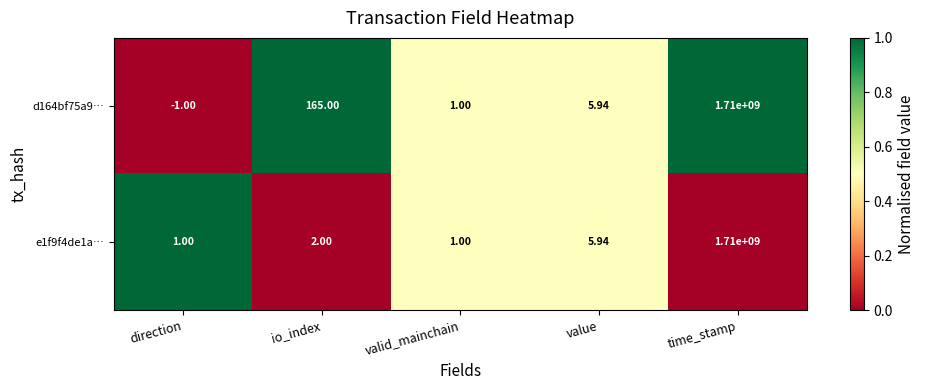

Which category has the highest value across all series?

time_stamp